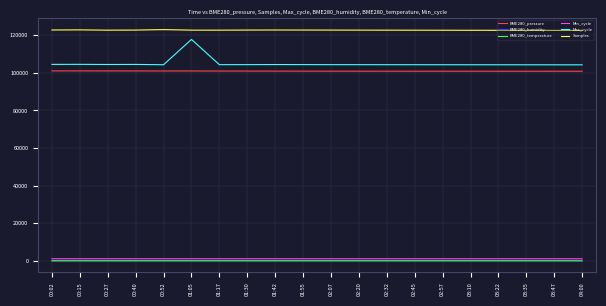

Which series has the largest range (max minus min)?

Max_cycle